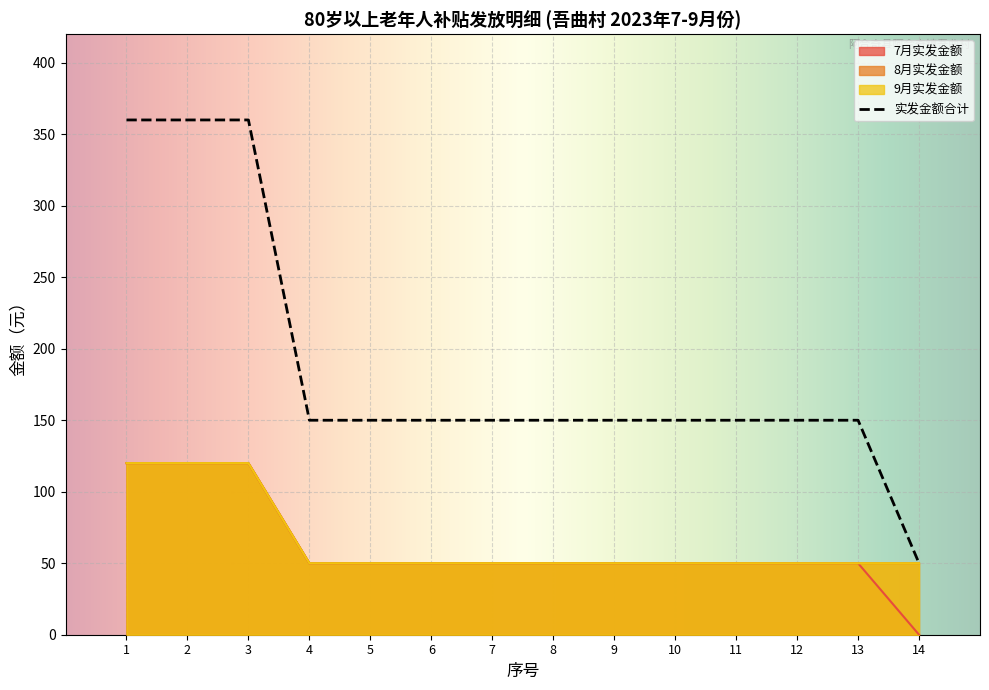

What is the value of the 9月实发金额 point at the 8th from the left?

50